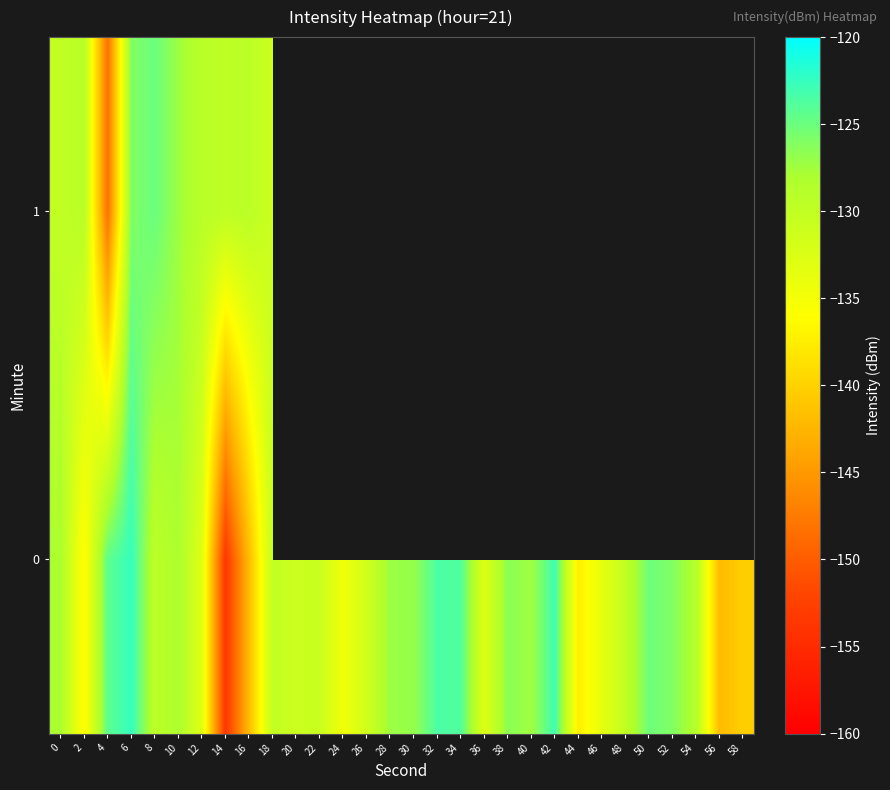

The value of 0 at 36 is -132.8. True or false?

True